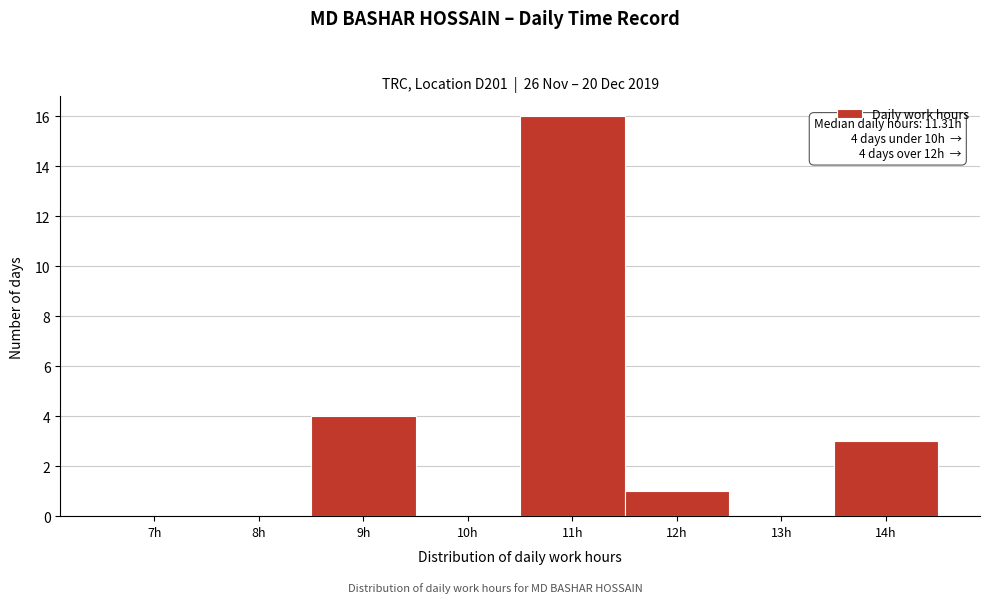

Reading left to right, extract all data points from this chart.

7h=0	8h=0	9h=4	10h=0	11h=16	12h=1	13h=0	14h=3